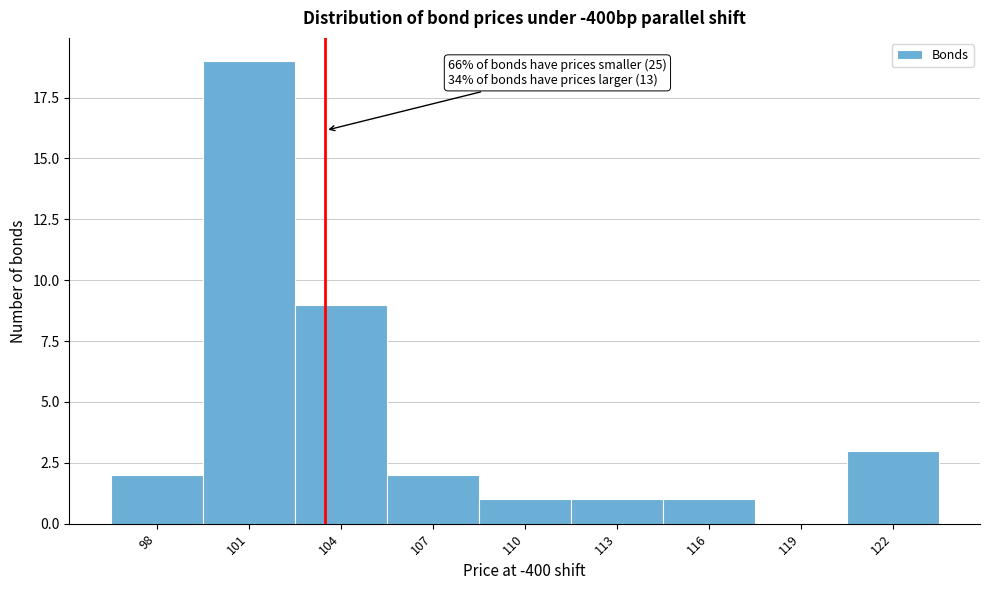

Reading right to left, extract all data points from this chart.

122=3	119=0	116=1	113=1	110=1	107=2	104=9	101=19	98=2